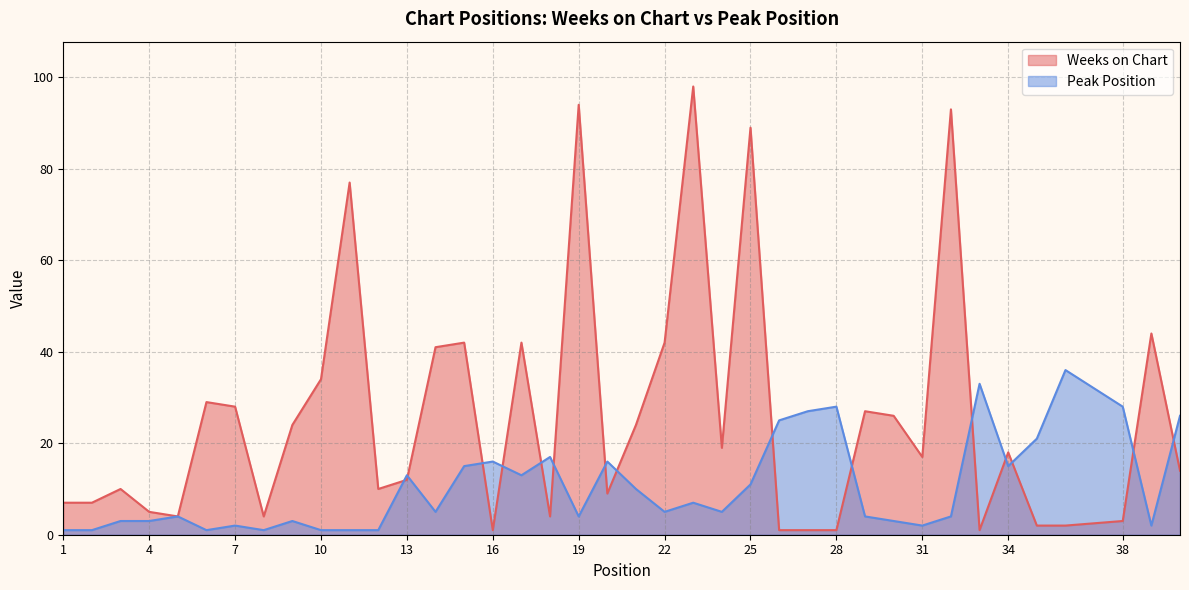

At which label does Weeks on Chart first exceed 17?

6